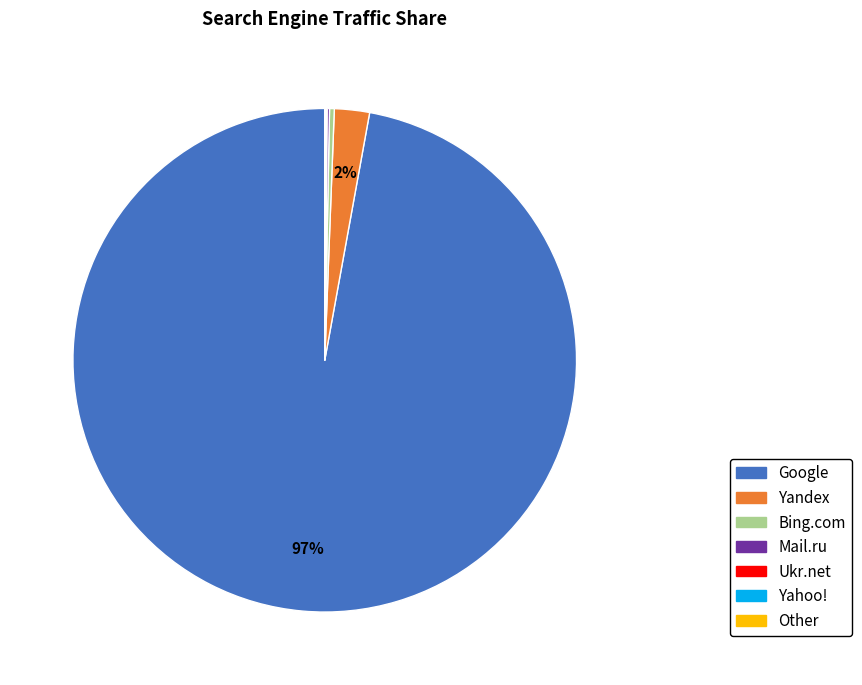

Do Google and Bing.com together represent more than half of the pie?

Yes